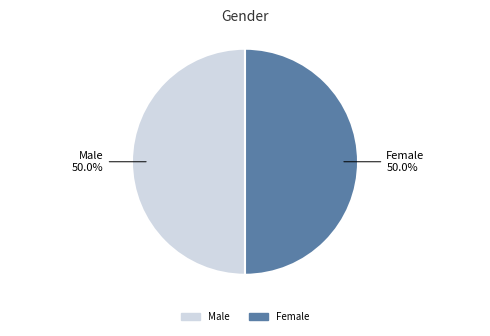

What is the ratio of the value at Male to the value at Female?

1.0